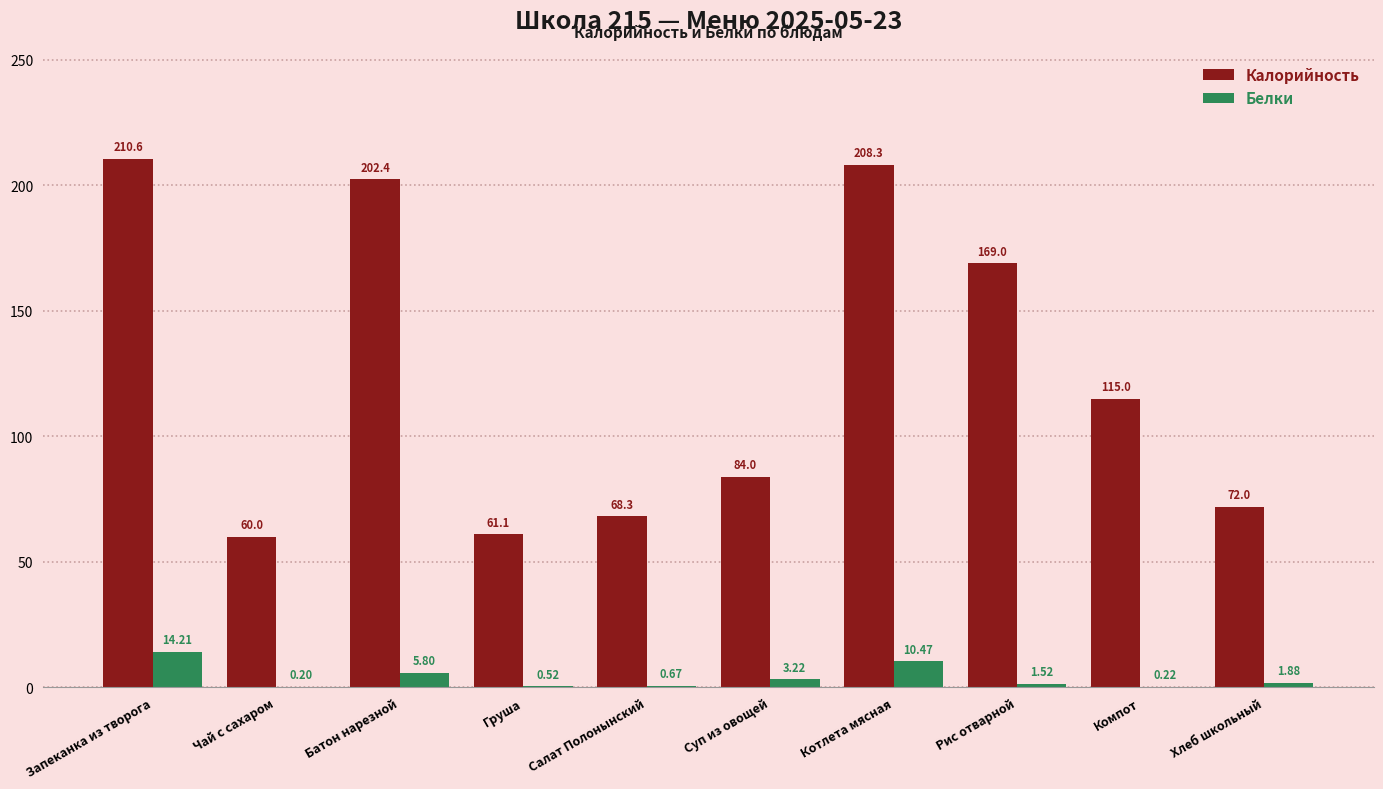

What is the sum of all Белки values?

38.7